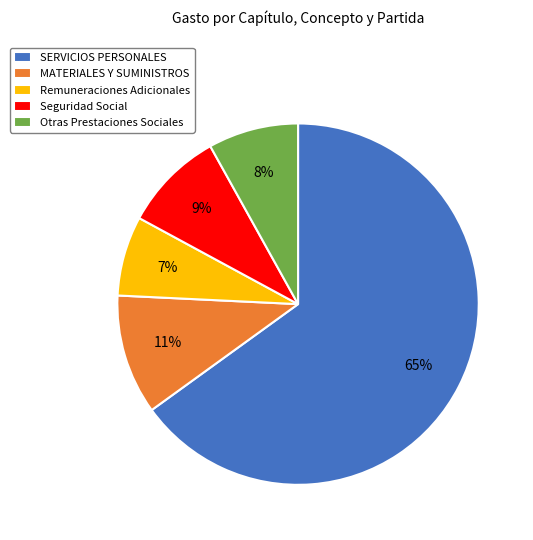

Is it true that SERVICIOS PERSONALES is 65% of the pie?

True